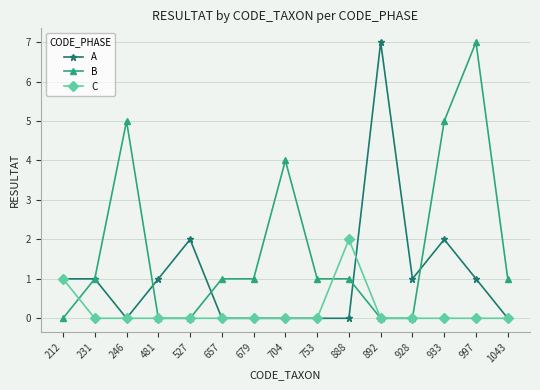

What is the maximum value for A?

7